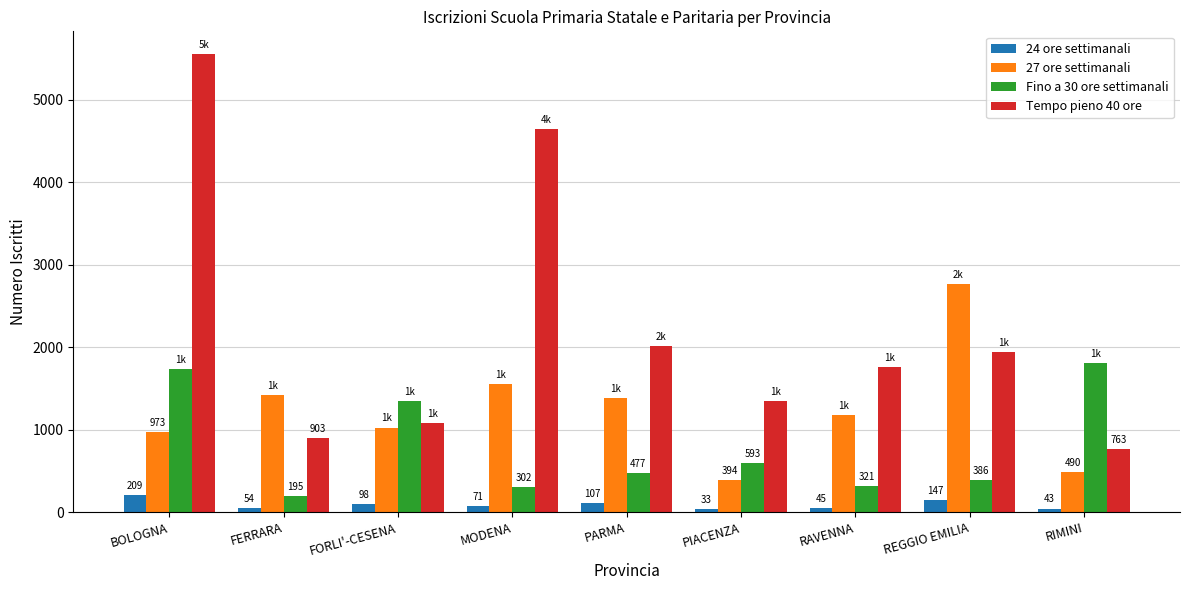

What position from the right is PIACENZA?

4